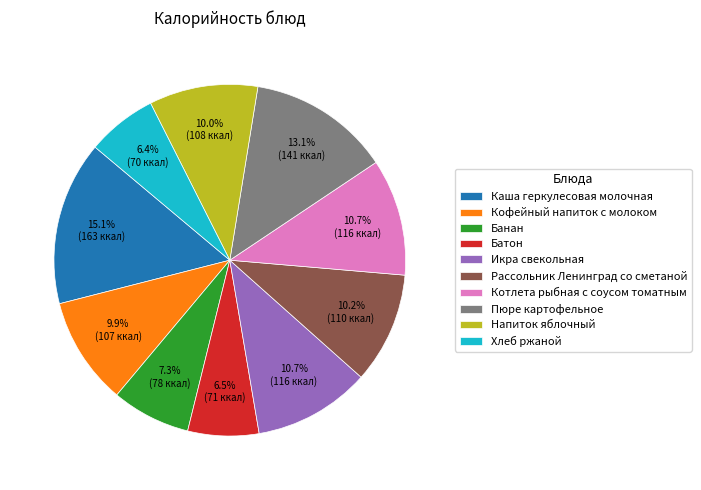

Is it true that Пюре картофельное is 13% of the pie?

True